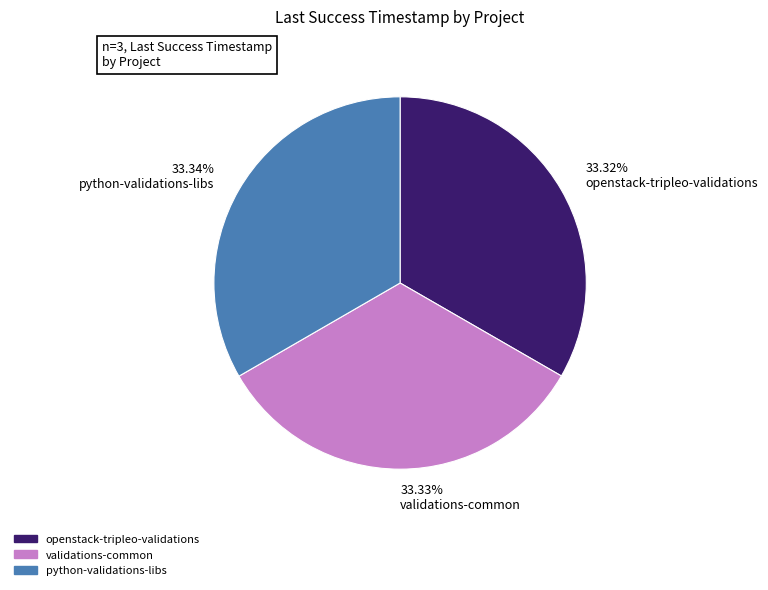

What is the total percentage of openstack-tripleo-validations and python-validations-libs?

66.7%